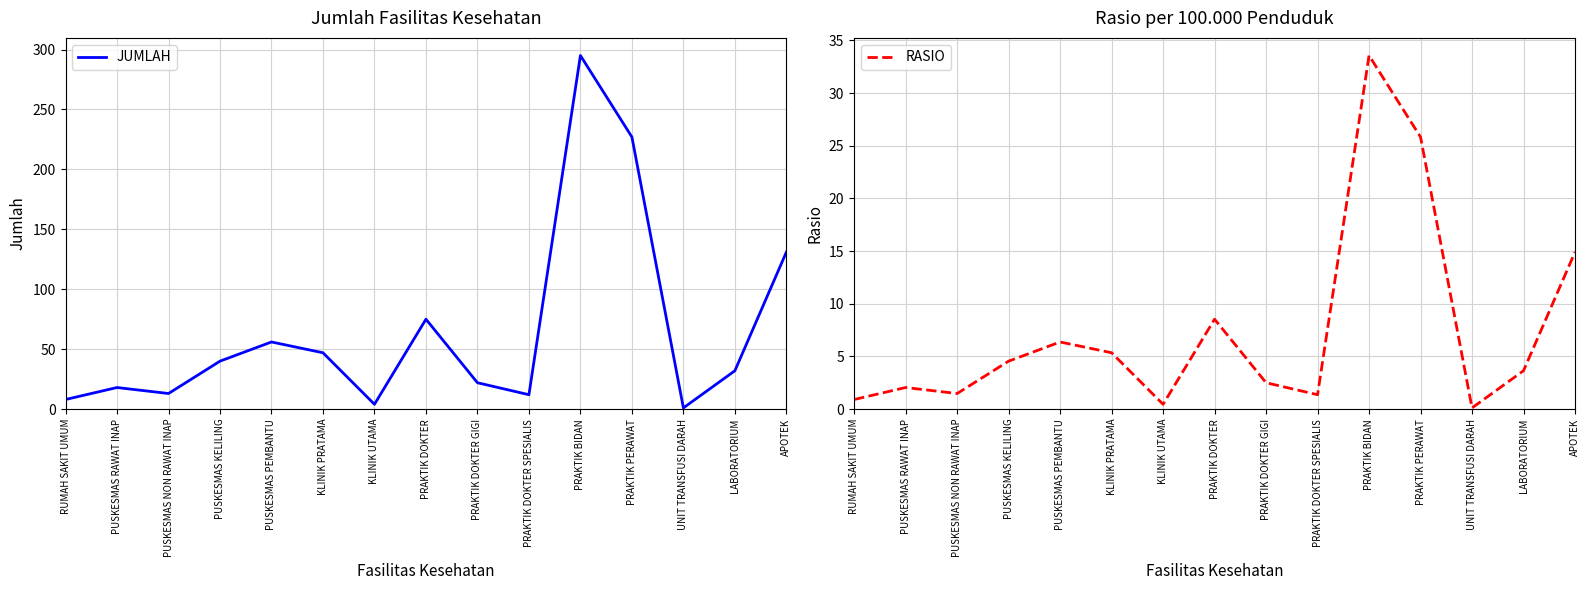

True or false: JUMLAH has a value of 33.5 at PRAKTIK DOKTER GIGI.

False